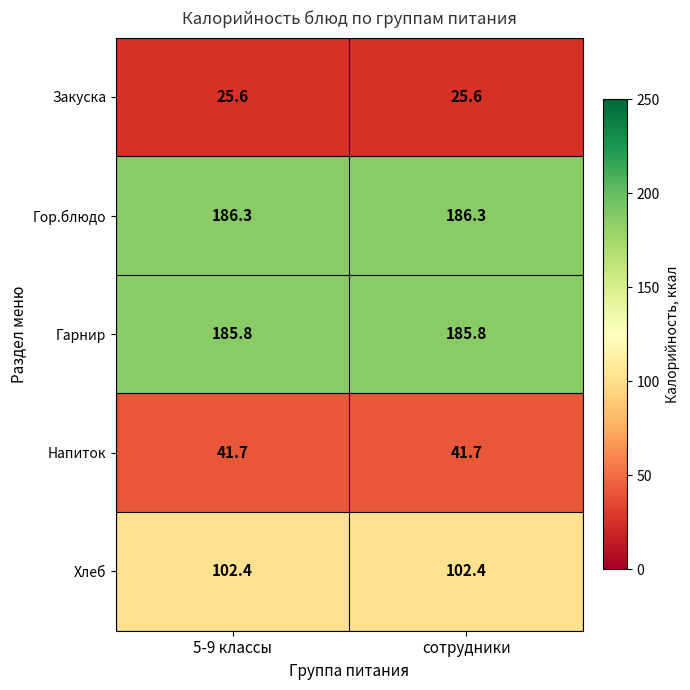

What is the maximum value shown in the chart?

186.3